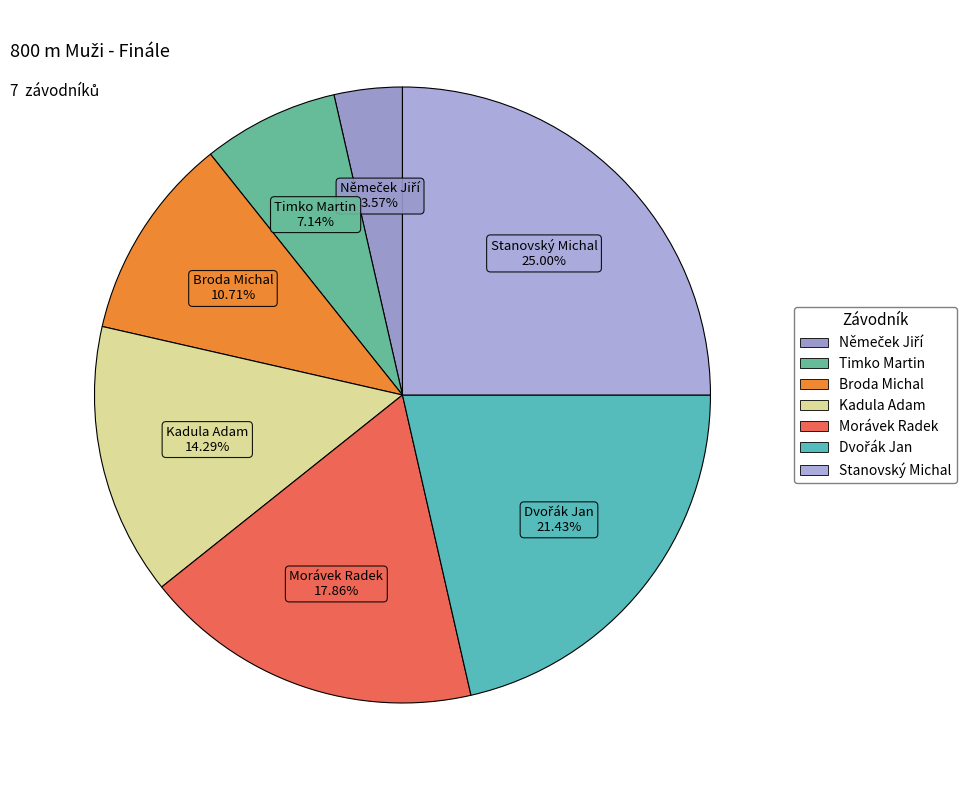

To the nearest percent, what portion does Stanovský Michal represent?

25%